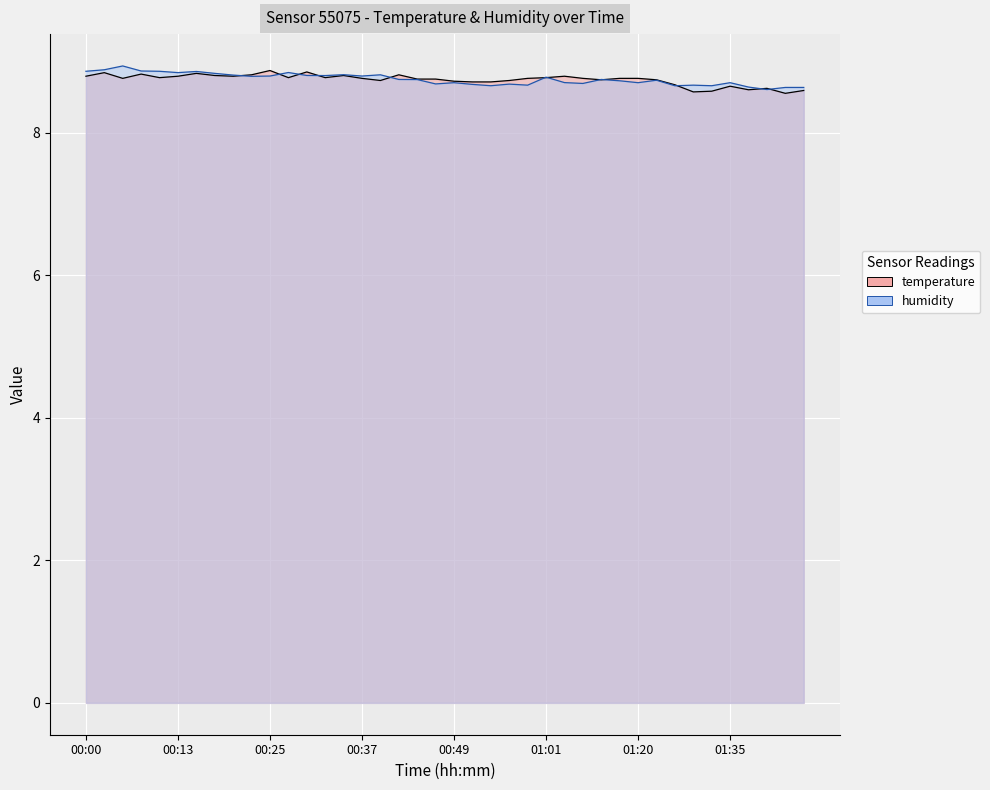

Which has a higher value, 00:44 or 01:33?

00:44